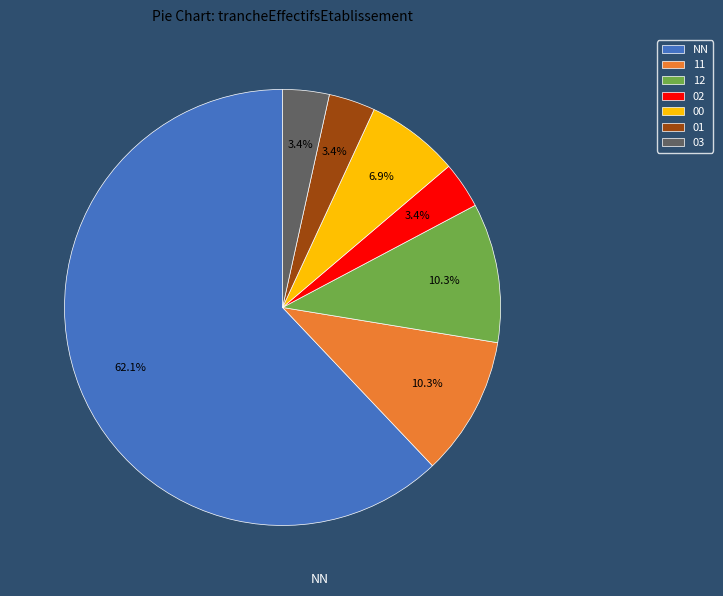

Does 01 account for over 50% of the chart?

No